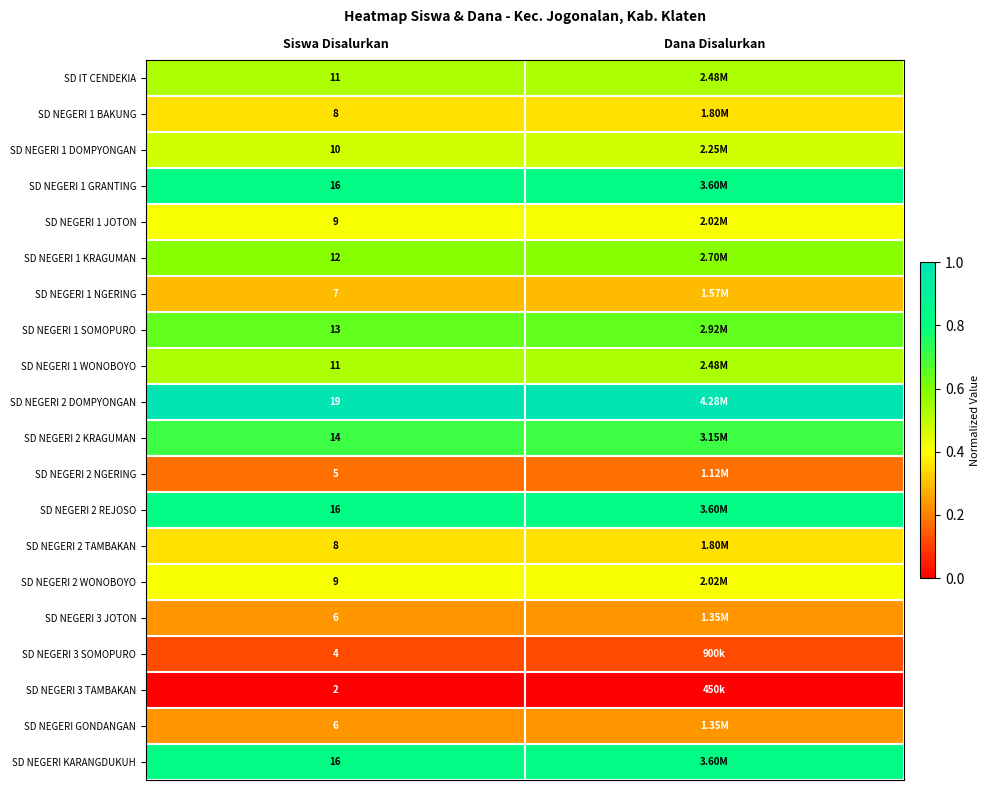

Is the value of SD IT CENDEKIA at Siswa Disalurkan greater than the value of SD NEGERI 2 KRAGUMAN at Siswa Disalurkan?

No